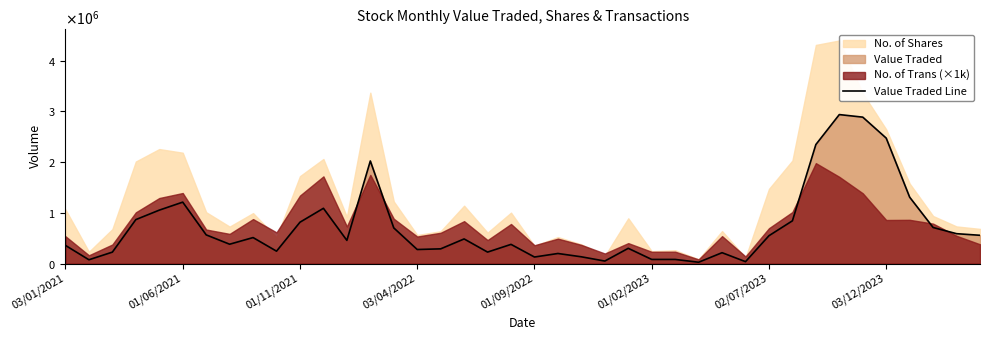

Reading left to right, transcribe all the data shown in this chart.

356579	73657	224672	865721	1052415	1210011	564596	380262	511289	243083	814343	1088403	455867	2021685	701797	276008	288946	484479	225090	377217	127774	197592	132121	48282	299551	80272	80297	24929	213272	36337	547965	841634	2345520	2936380	2885802	2472232	1307583	710090	588066	556290